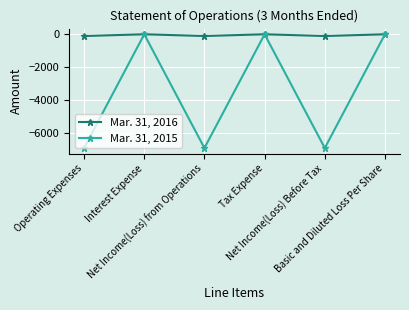

List the series in order of their overall mean, highest first.

Mar. 31, 2016, Mar. 31, 2015